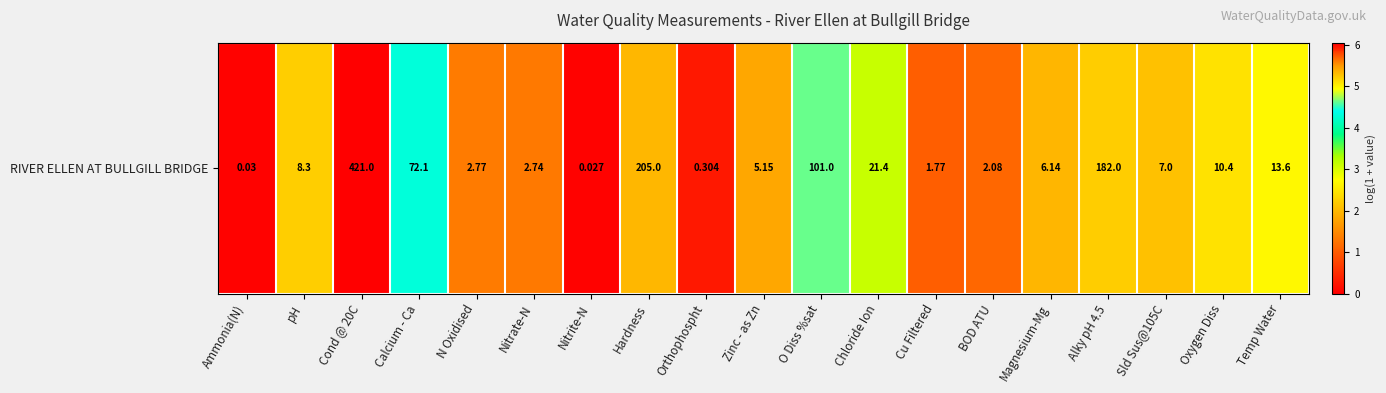

What is the greatest value displayed?

6.0